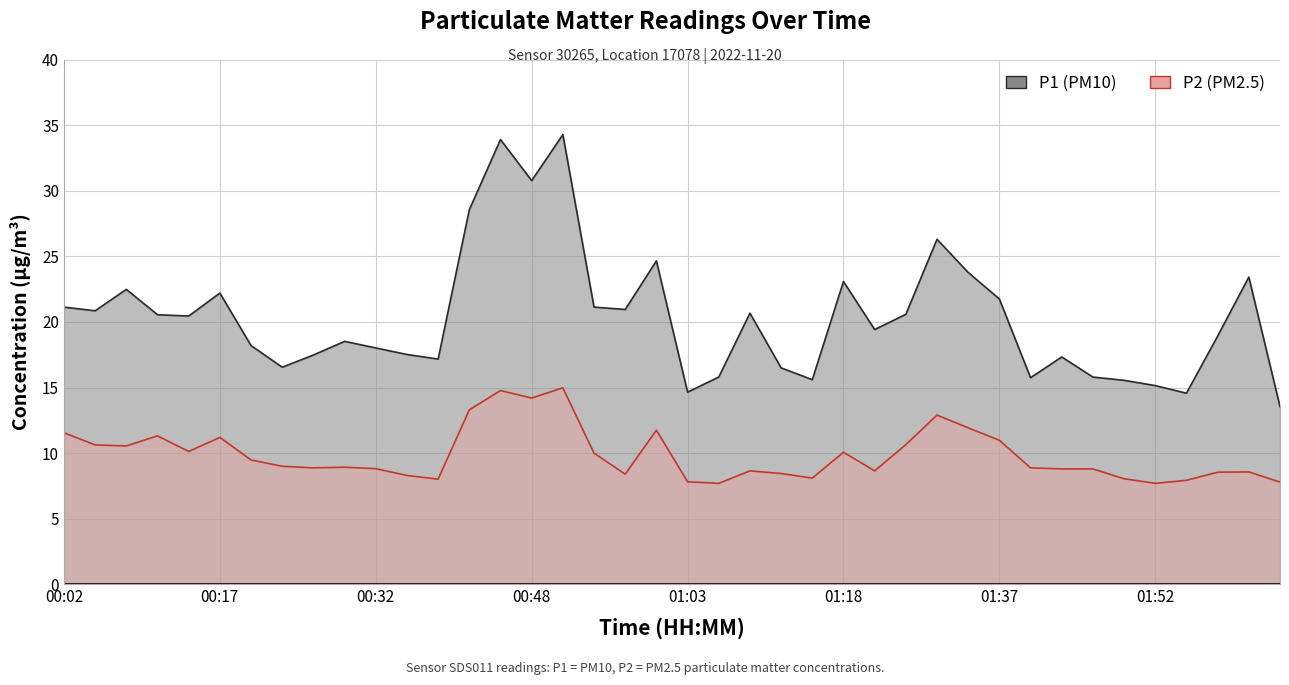

What is the difference between the P1 line values at 18 and 01:18?

1.2